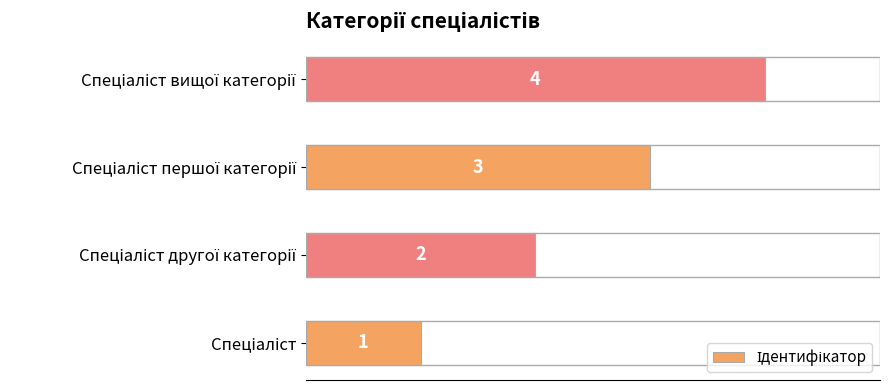

What is the maximum value shown in the chart?

4